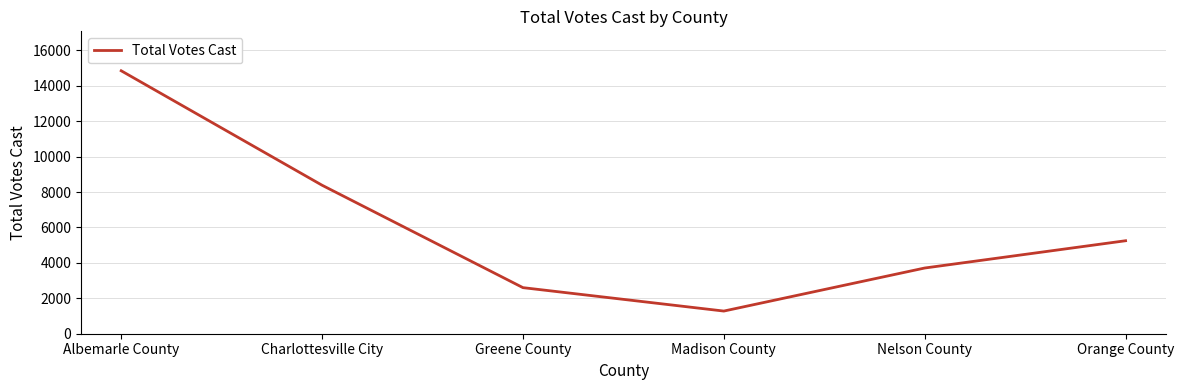

The chart shows a value of 8844 at Orange County. True or false?

False